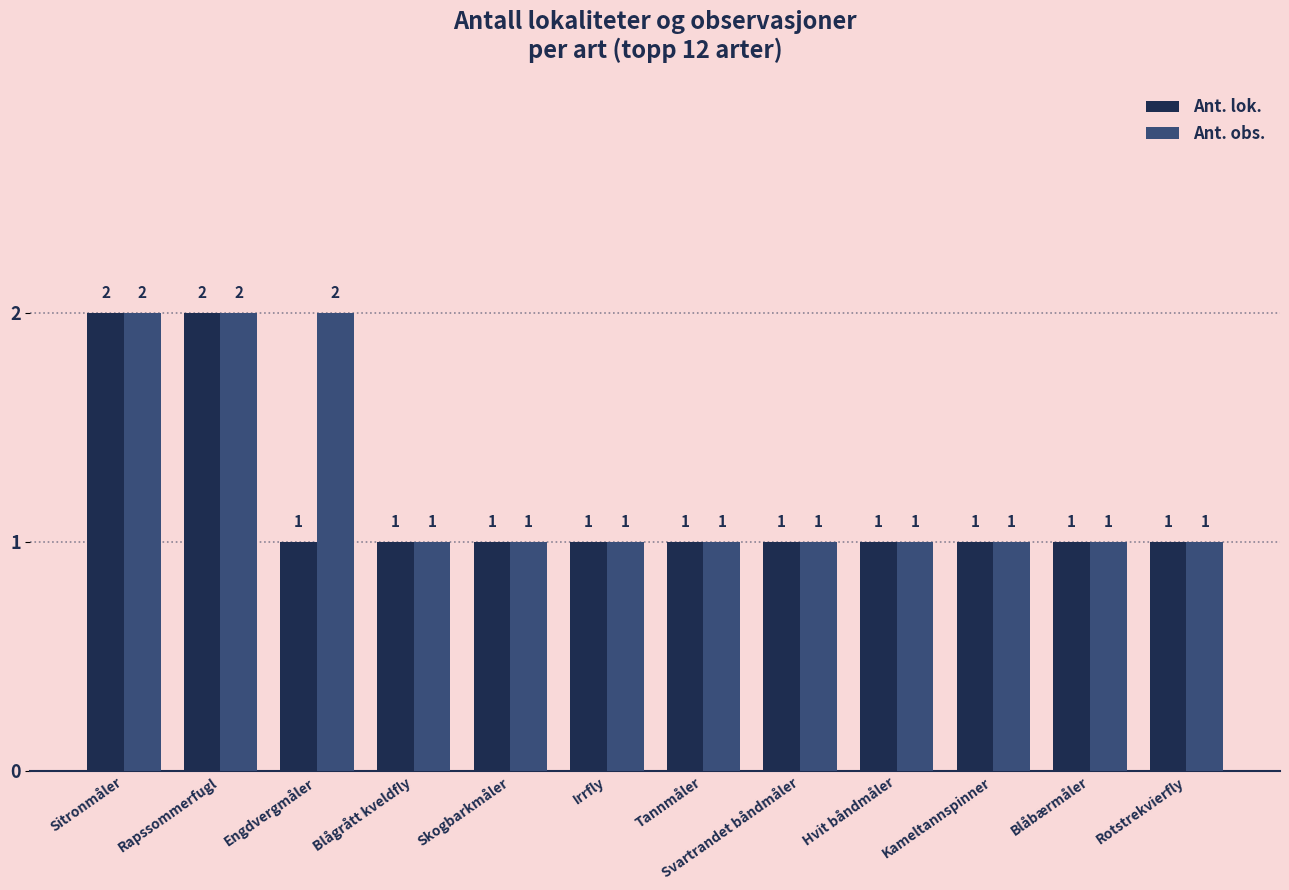

The value of Ant. obs. at Engdvergmåler is 2. True or false?

True